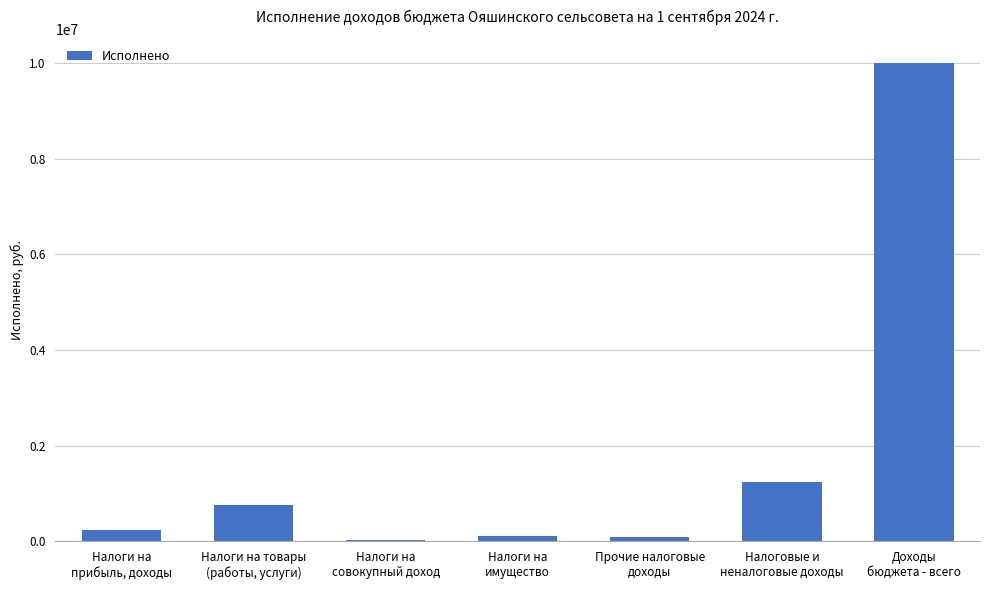

What is the sum of all values?

12478164.1